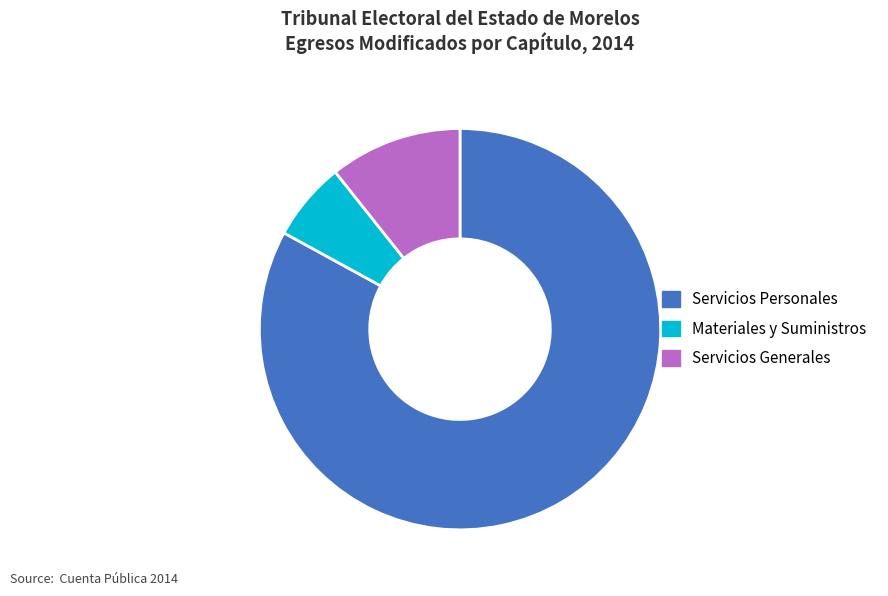

Rank the categories by value from highest to lowest.

Servicios Personales, Servicios Generales, Materiales y Suministros